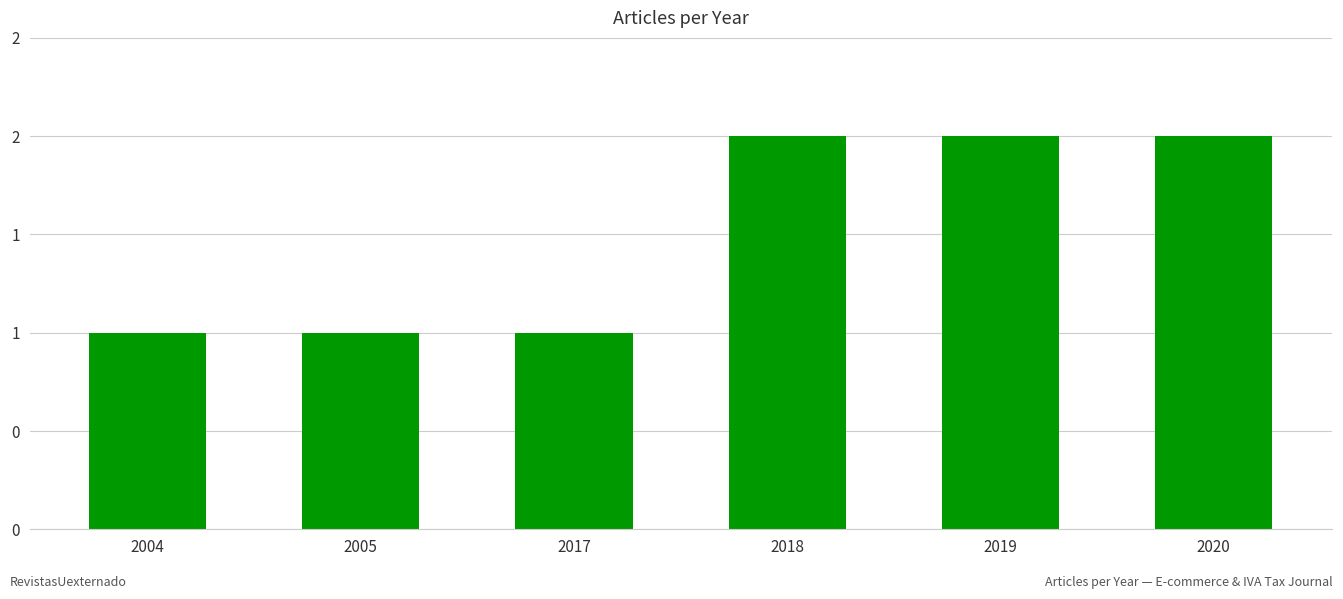

What is the value of the 6th bar from the left?

2